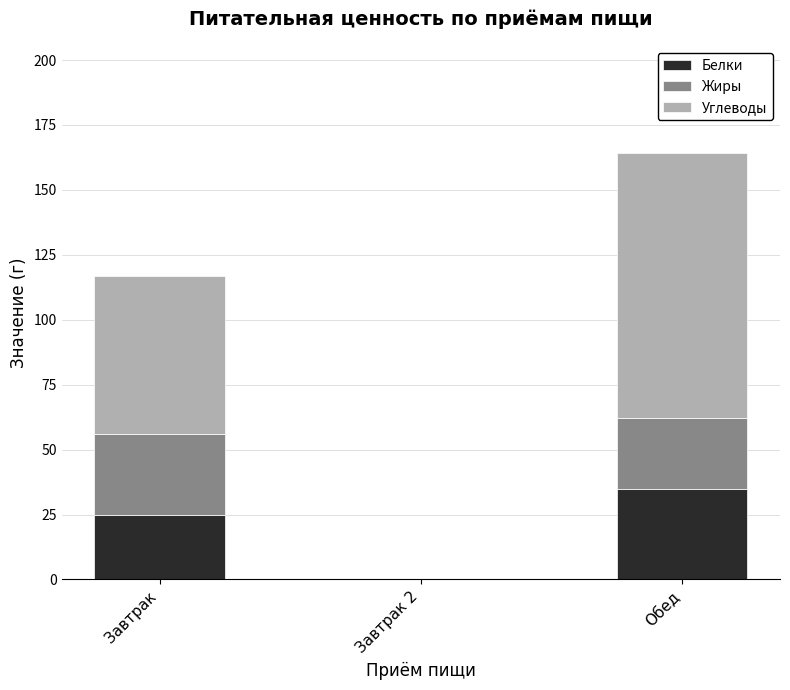

At which label does Белки reach its peak?

Обед